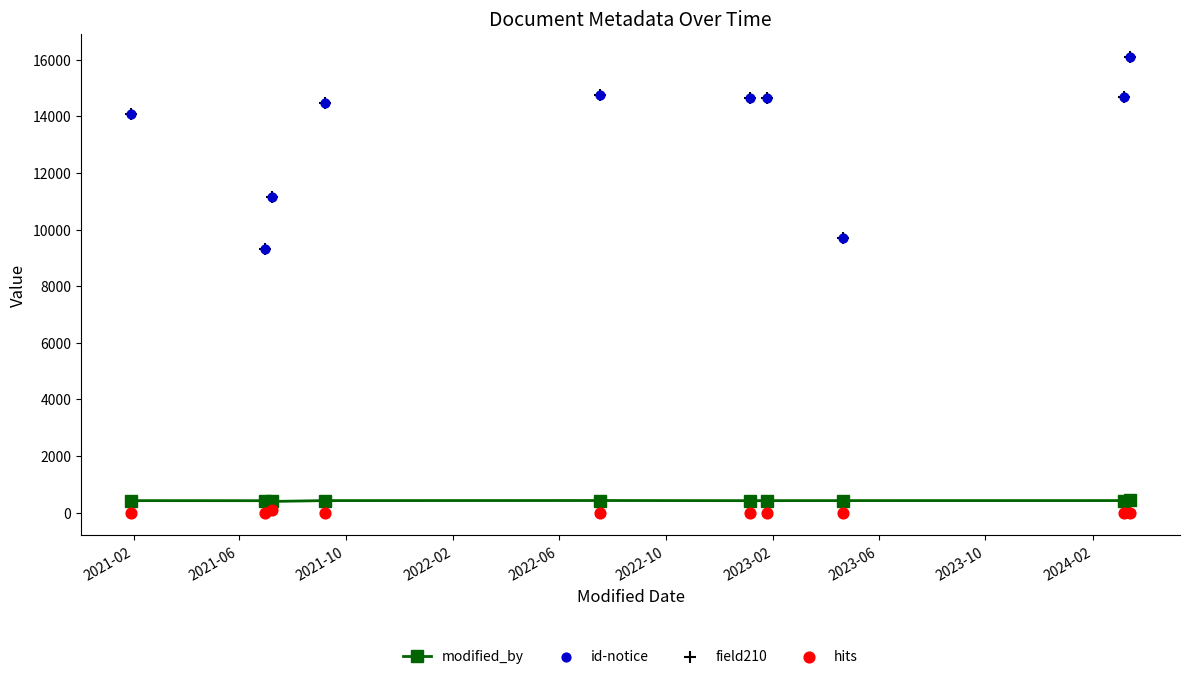

Which series reaches the maximum Y coordinate?

id-notice